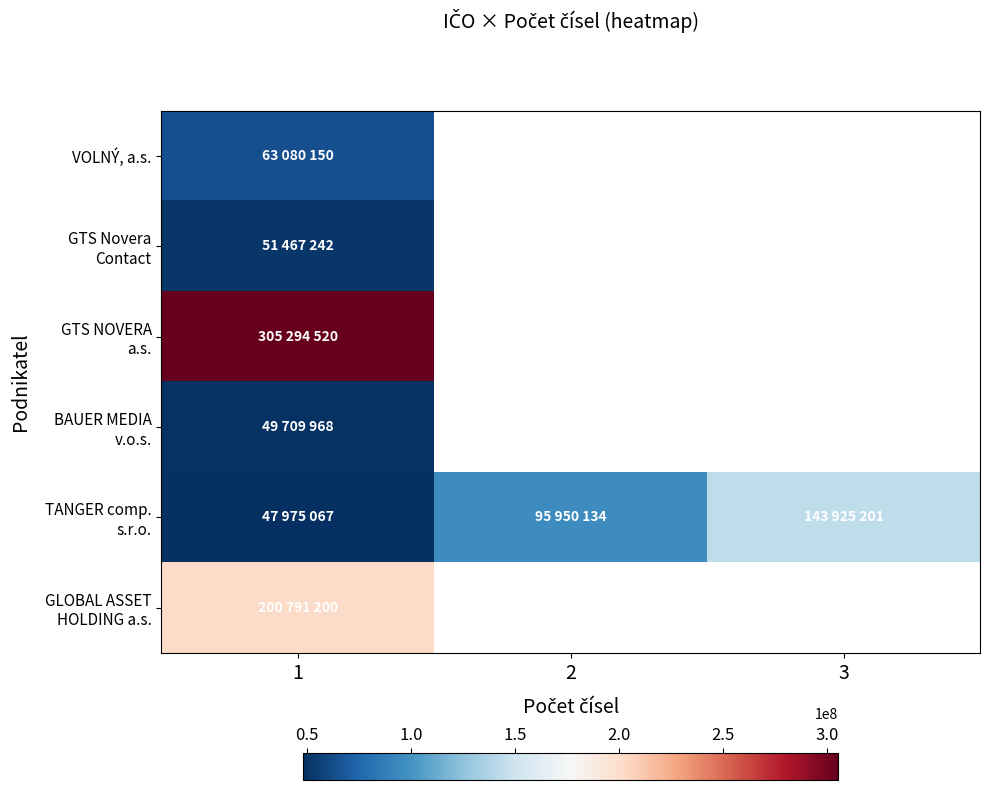

The VOLNÝ, a.s. series shows 63080150.0 at 1. True or false?

True